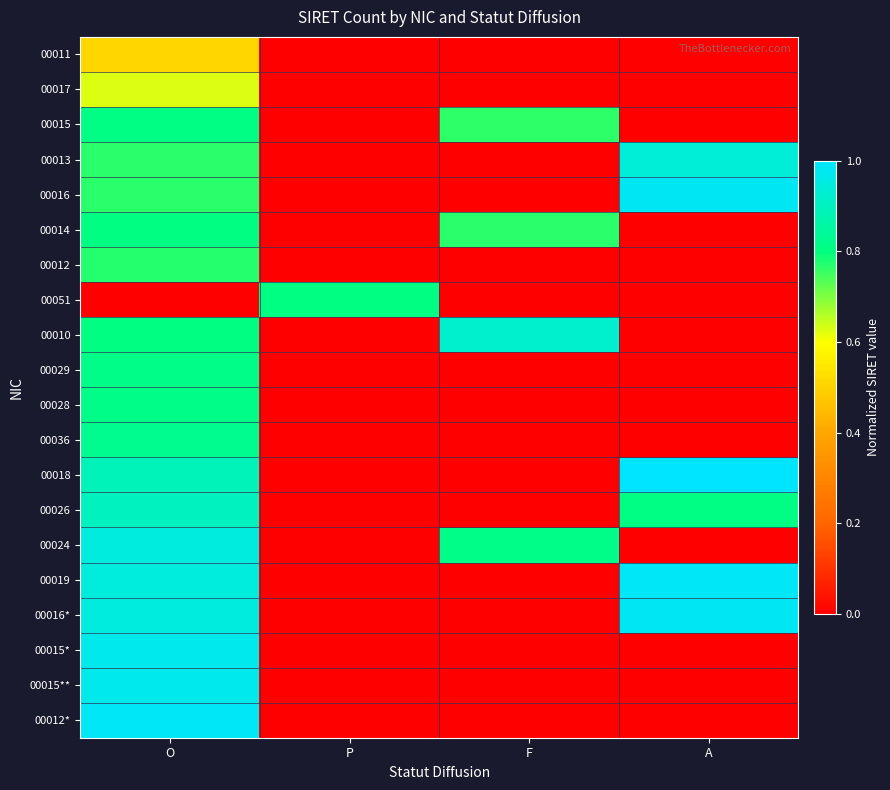

At which category is the sum across all series the highest?

O